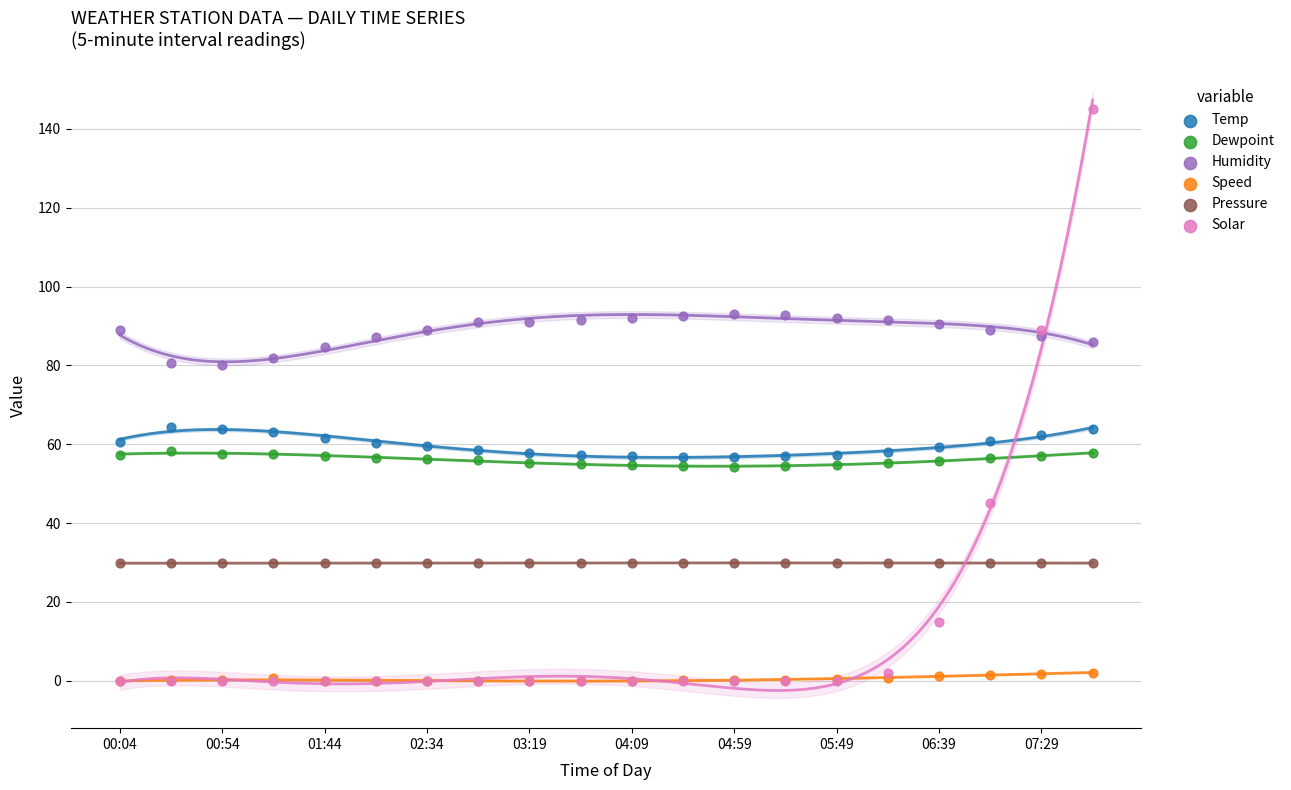

Which series contains the lowest Y value?

Speed